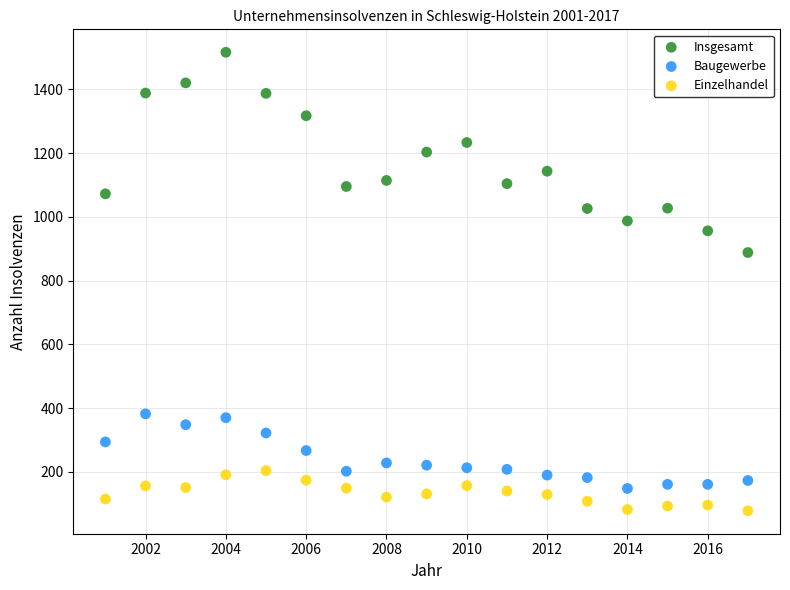

Across all data points, what is the range of Y values (max minus min)?

1438